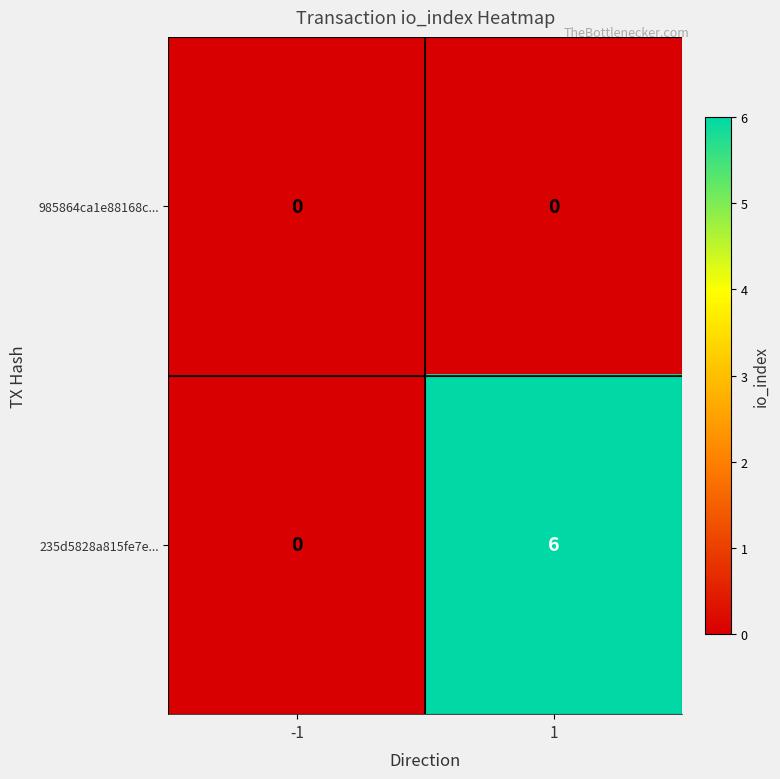

Which series has the widest spread of values?

235d5828a815fe7e...